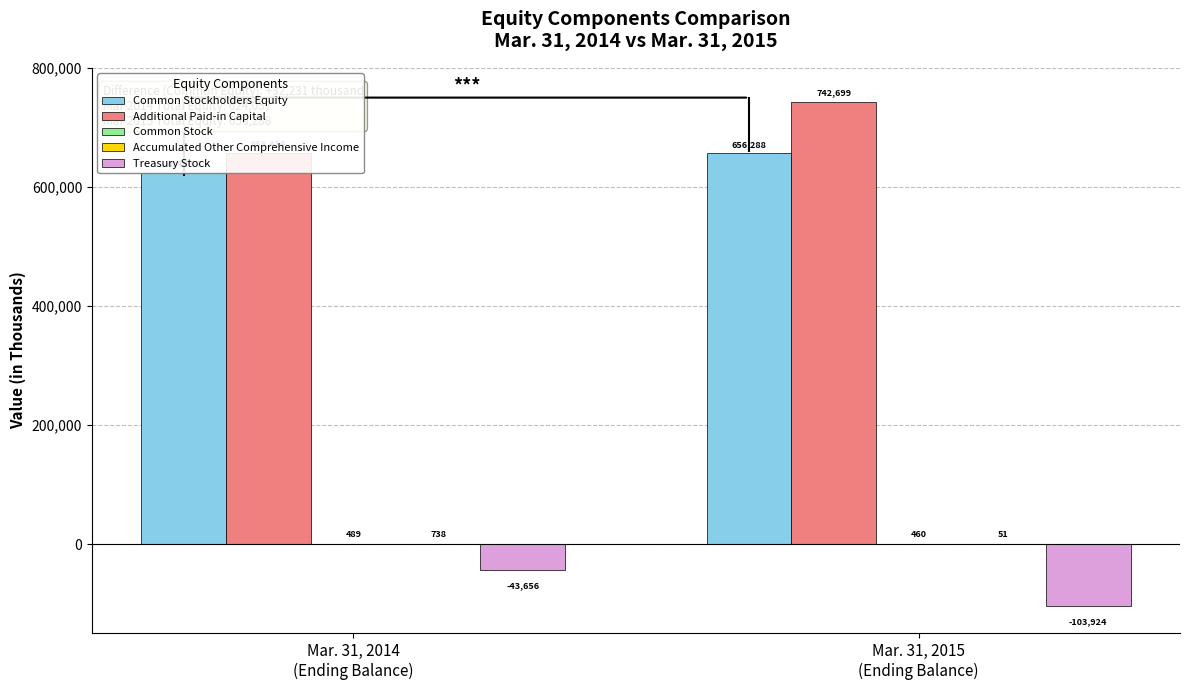

Rank the series by their maximum value, from lowest to highest.

Treasury Stock, Common Stock, Accumulated Other Comprehensive Income, Common Stockholders Equity, Additional Paid-in Capital